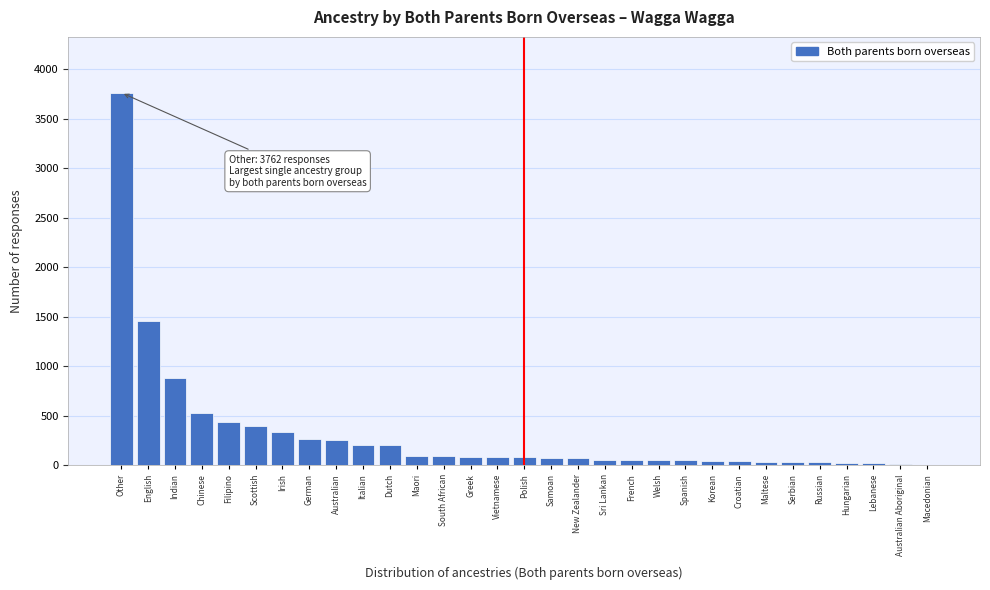

At which label is the value closest to 1883?

English